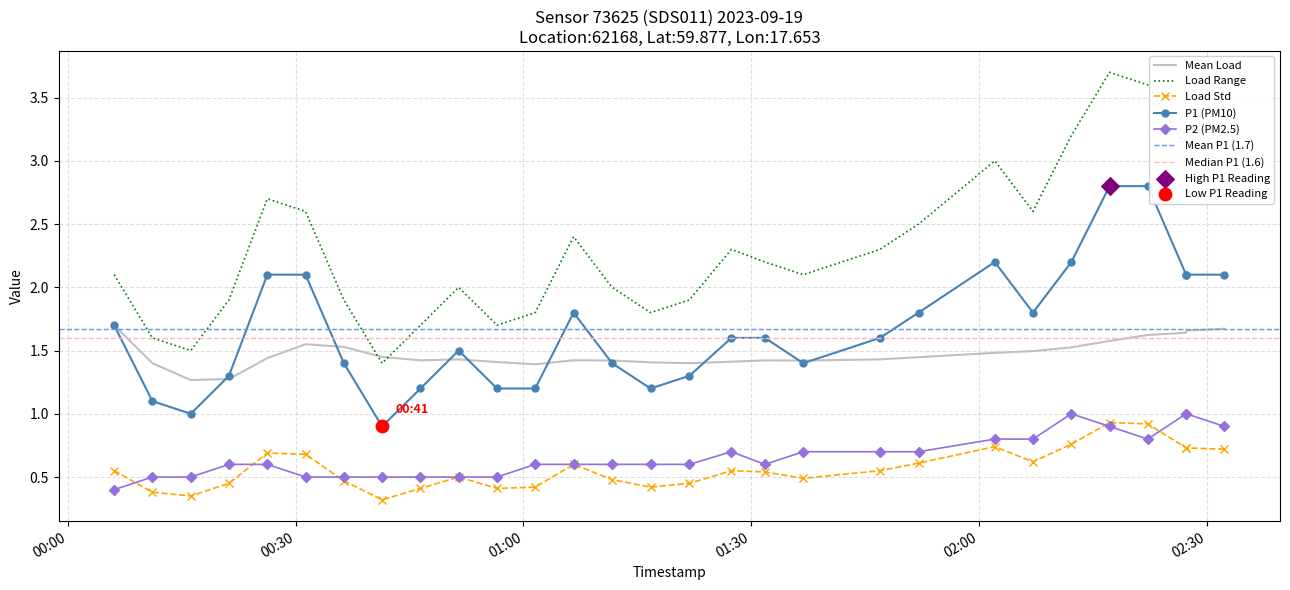

True or false: Load Std and Mean Load cross at least once.

False